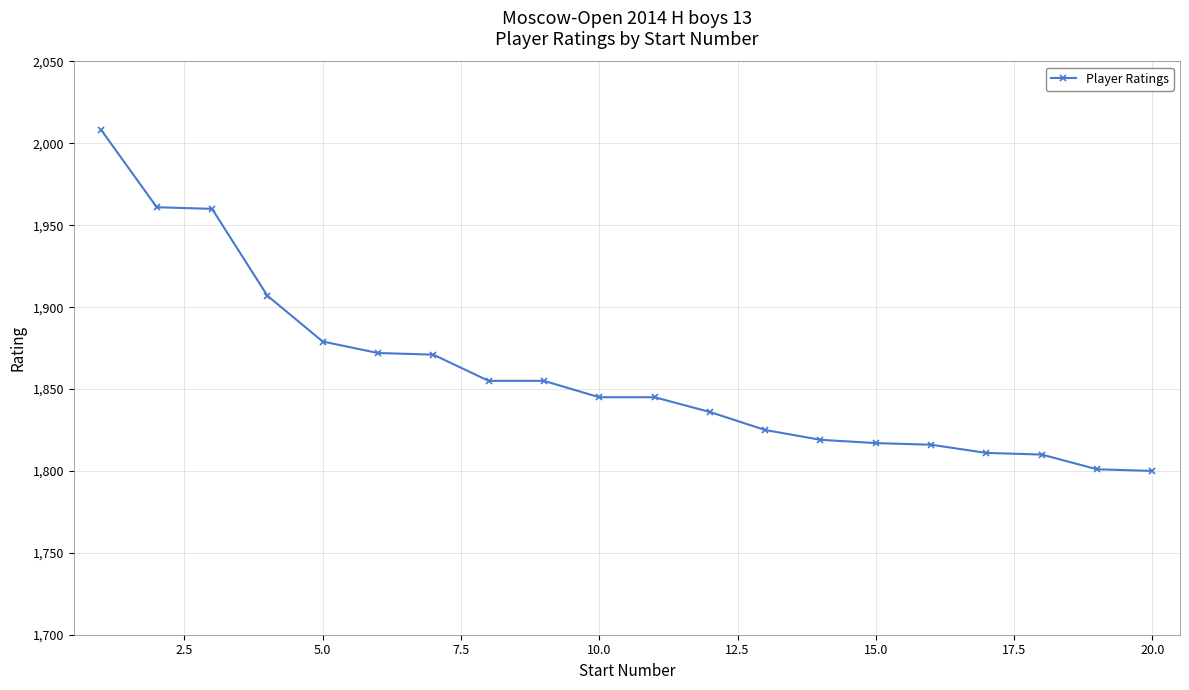

How many lines are shown in the chart?

1